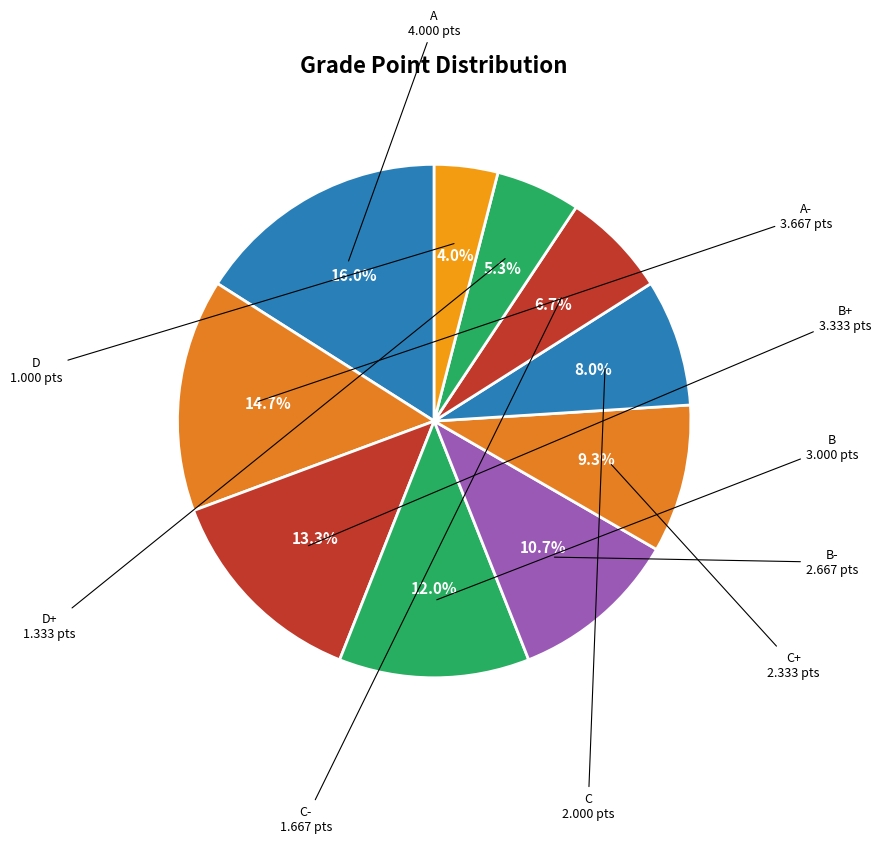

How many slices are in this pie chart?

10